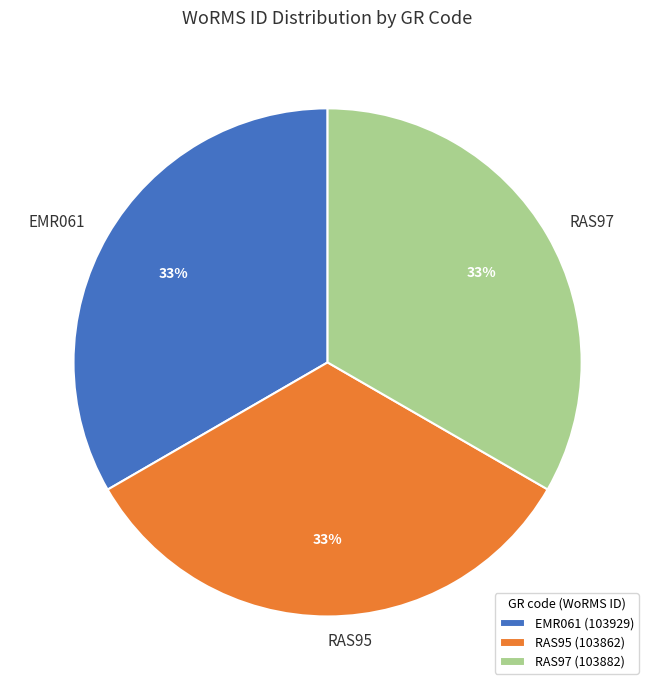

Is there a majority slice in this chart?

No